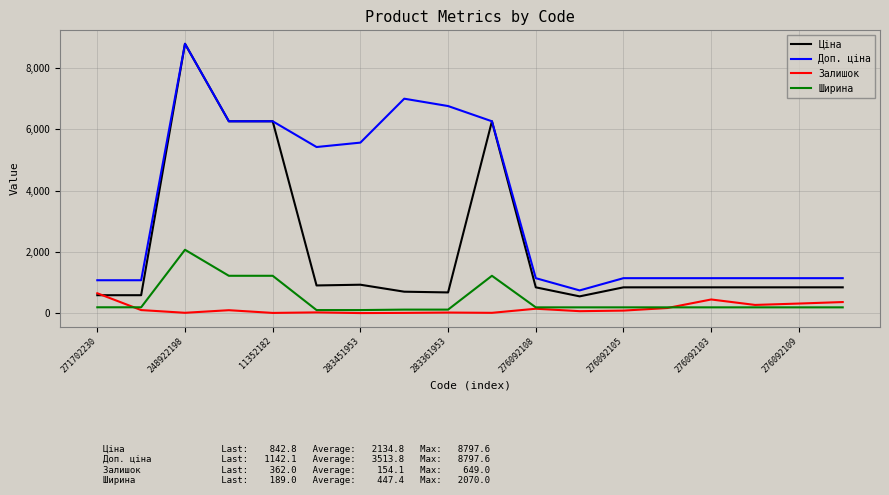

Which series has the largest total across all categories?

Доп. ціна